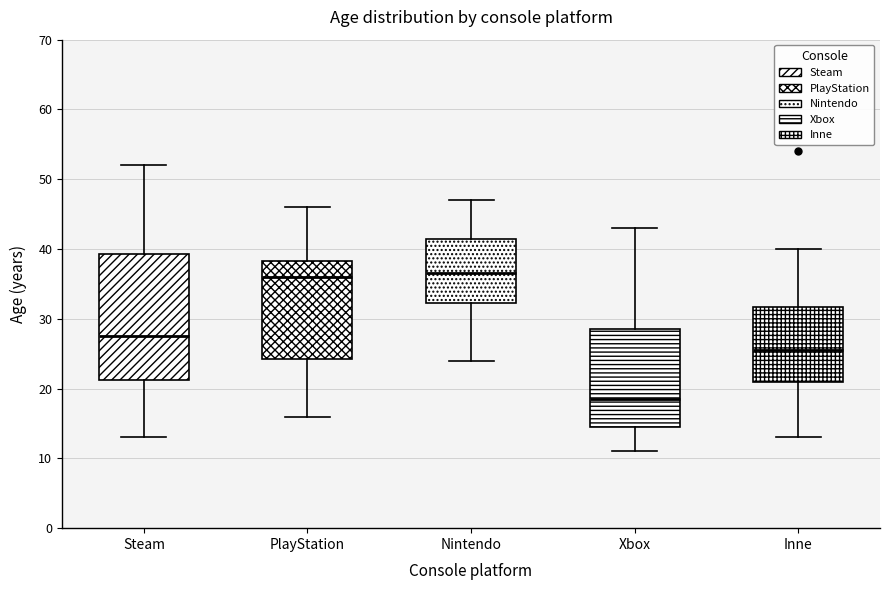

Where is the upper edge of the box for Inne on the y-axis? The values are not printed on the chart, so give them approximately, as read against the axis.

32